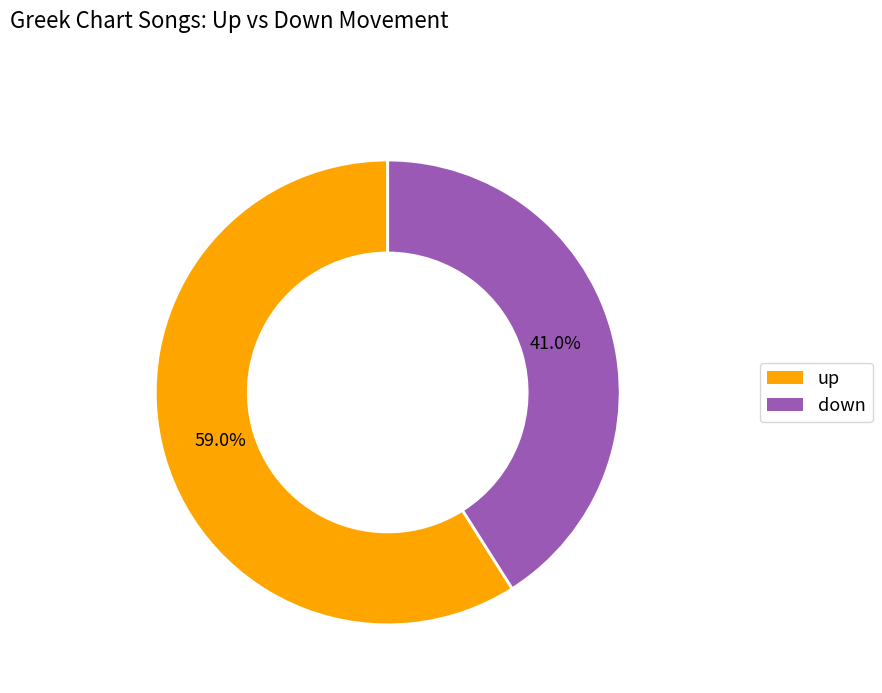

To the nearest percent, what is the difference between the up and down slice percentages?

18%